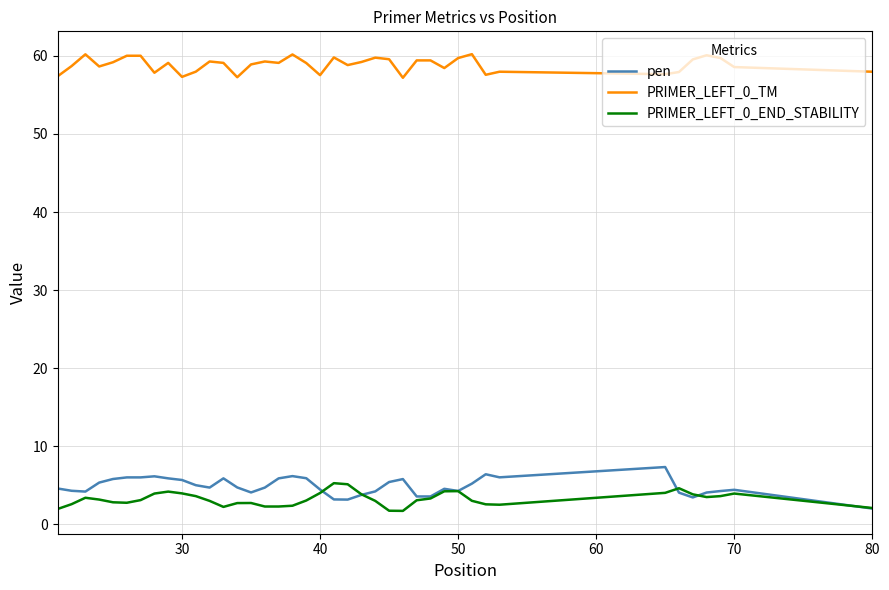

True or false: PRIMER_LEFT_0_TM and pen intersect in this chart.

False